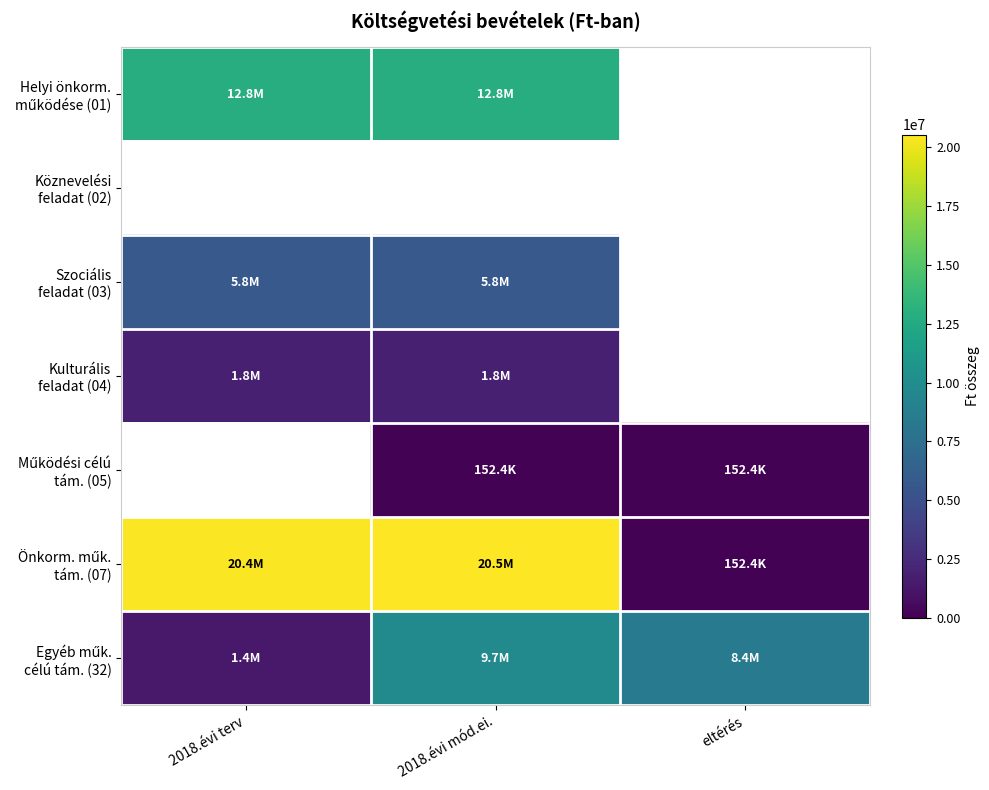

At which label does Önkorm. műk. tám. (07) reach its minimum?

eltérés